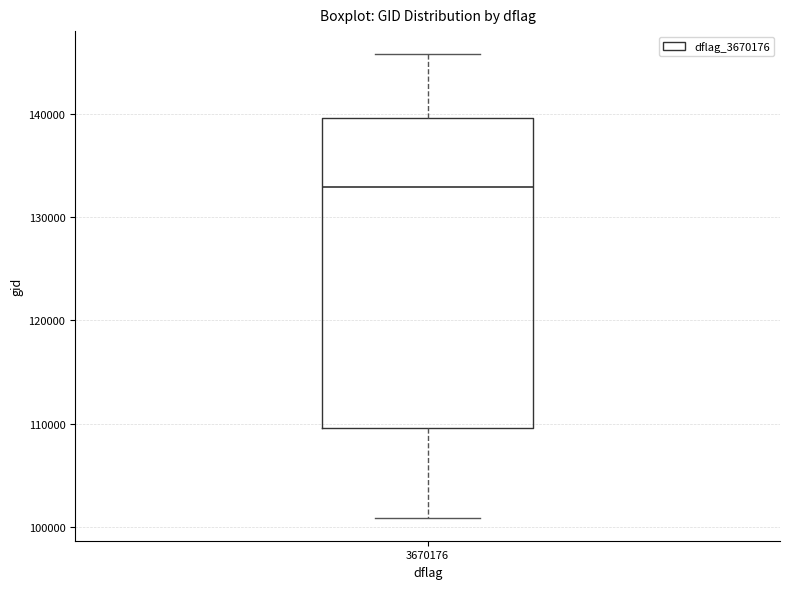

Read this box plot against the y-axis: the position of the median line, the range covered by the box, and the ends of both whiskers. The values are not printed on the chart, so give them approximately, as read against the axis.

median 133000, box 110000 to 140000, whiskers 101000 to 146000